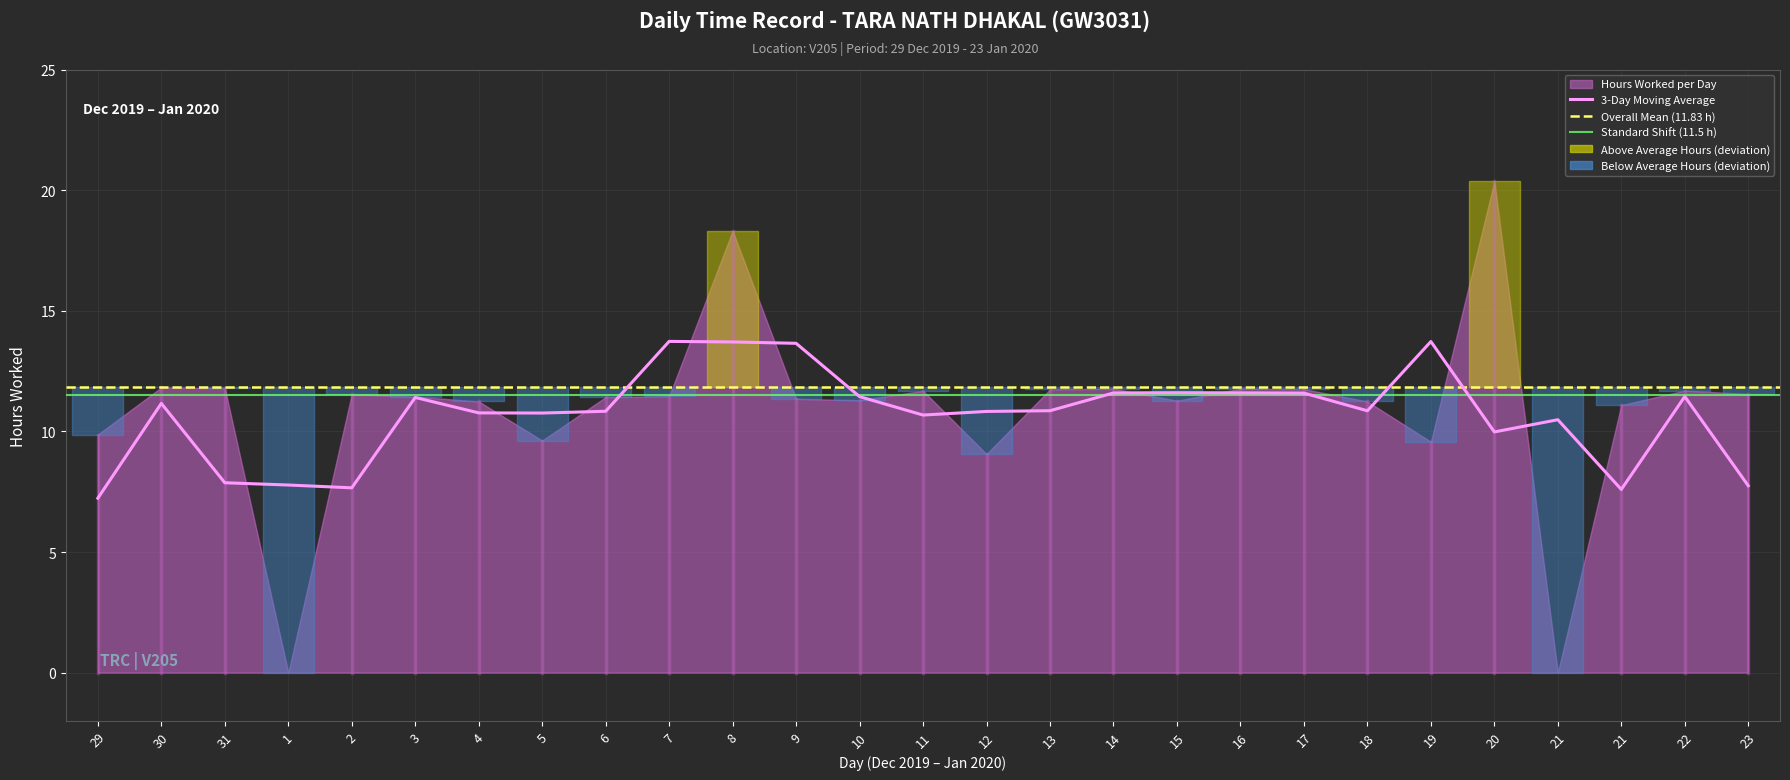

Rank the categories by value from highest to lowest.

20, 8, 30, 31, 14, 16, 17, 13, 22, 11, 23, 2, 7, 3, 6, 9, 10, 15, 4, 18, 21, 29, 5, 19, 12, 1, 21